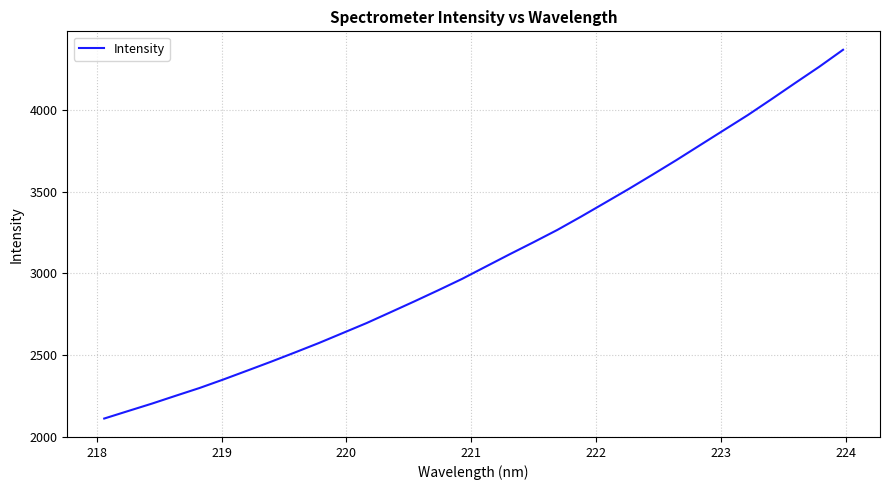

What is the minimum value shown in the chart?

2112.3